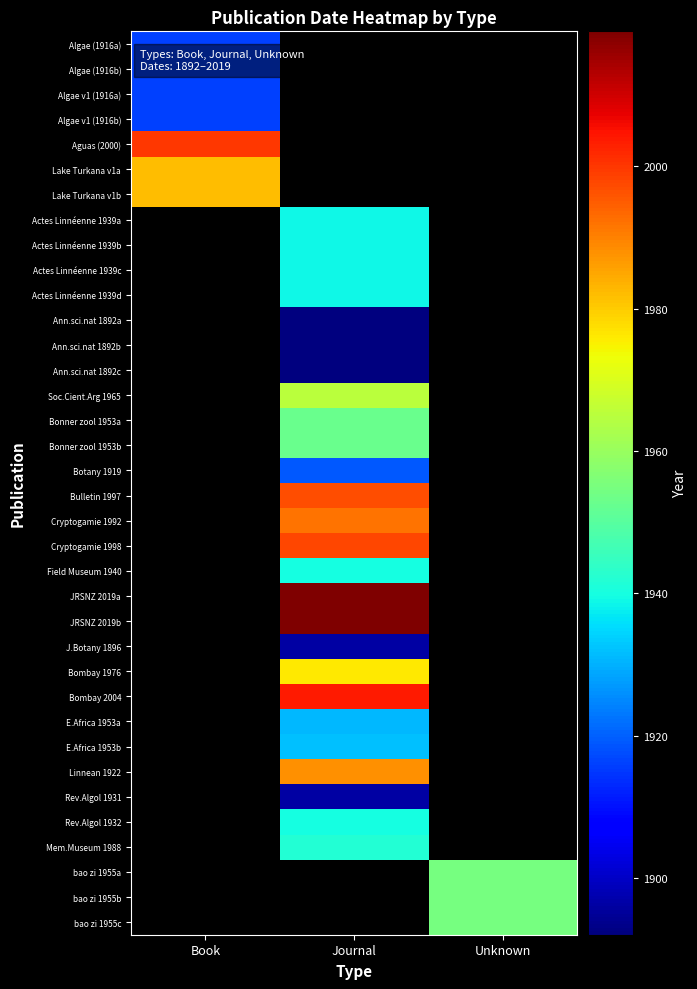

Which has a higher value, Journal or Book?

Book